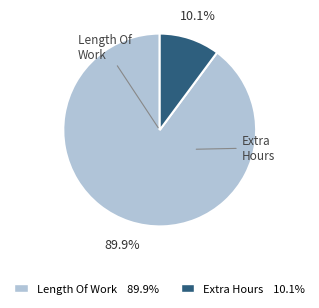

Does any single category account for the majority?

Yes